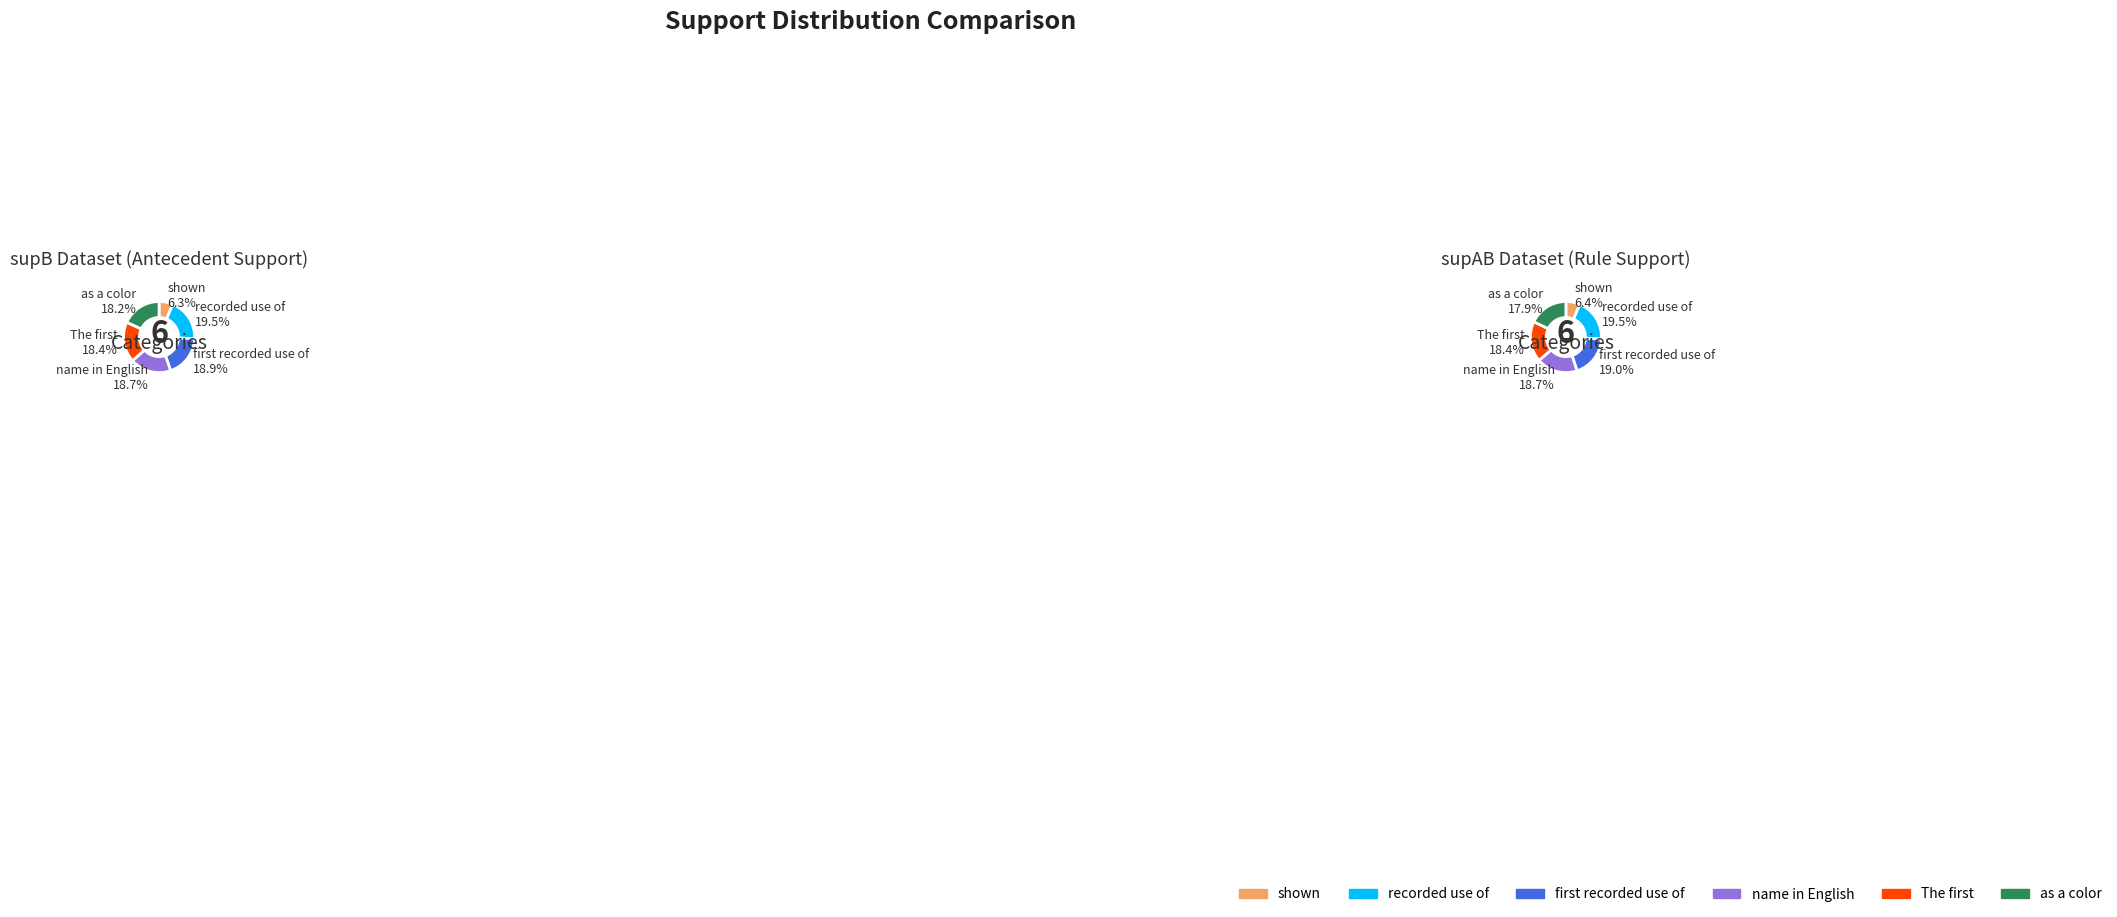

How many slices are in this pie chart?

12